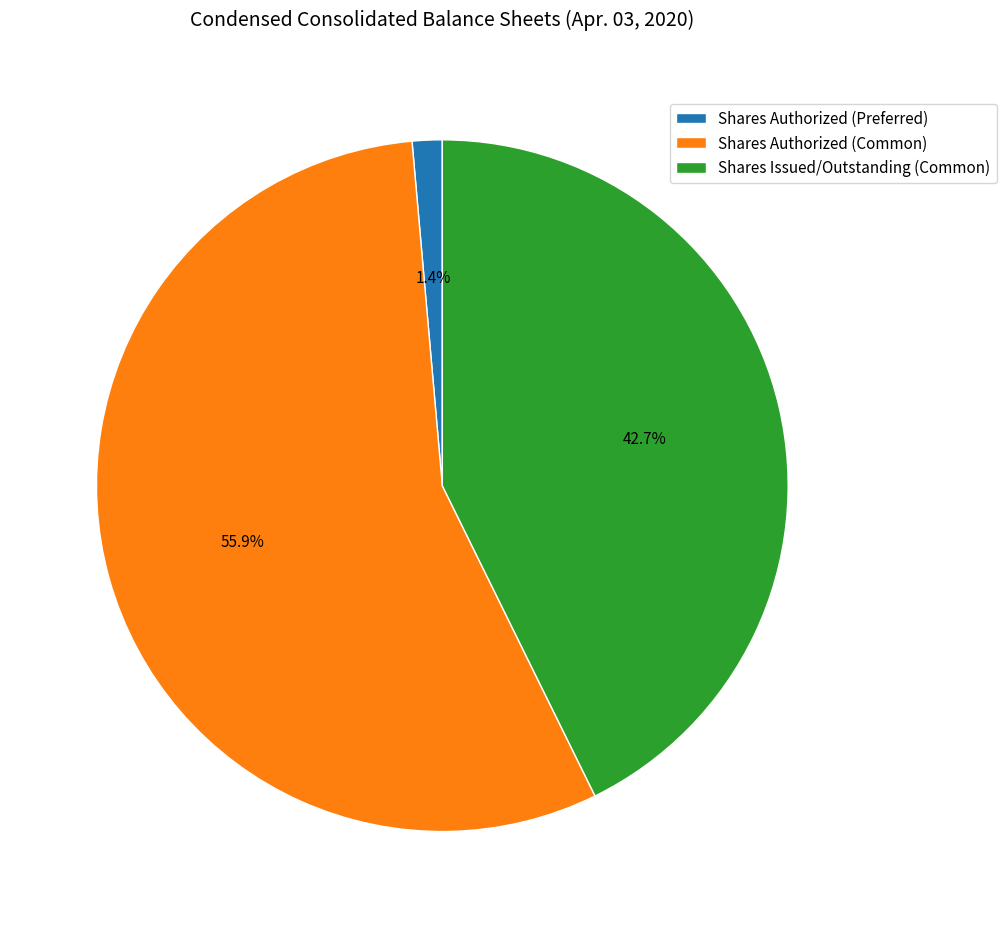

Is it true that Shares Authorized (Preferred) is 1% of the pie?

True